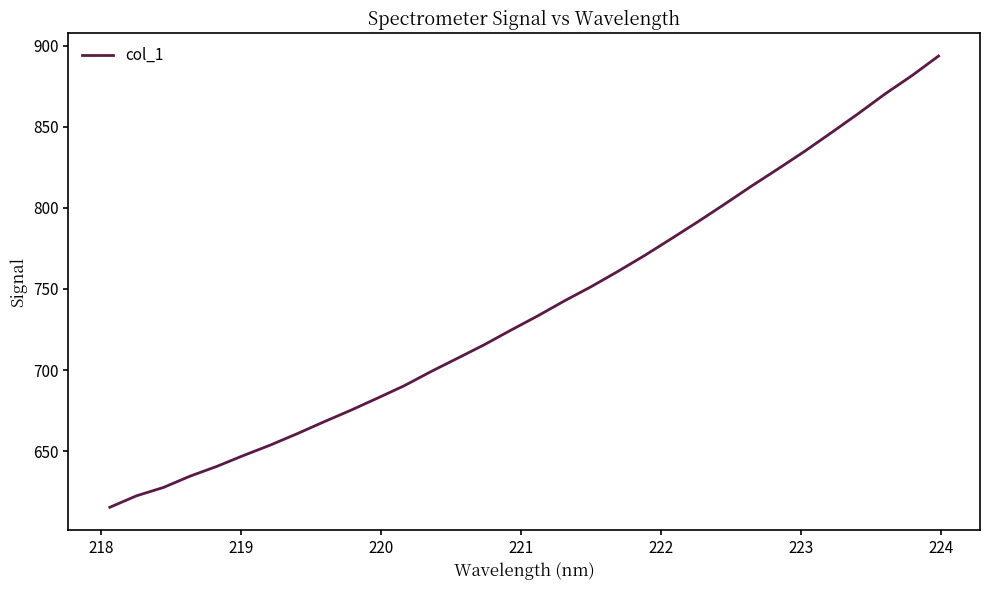

What is the difference between the maximum and minimum values?

278.3